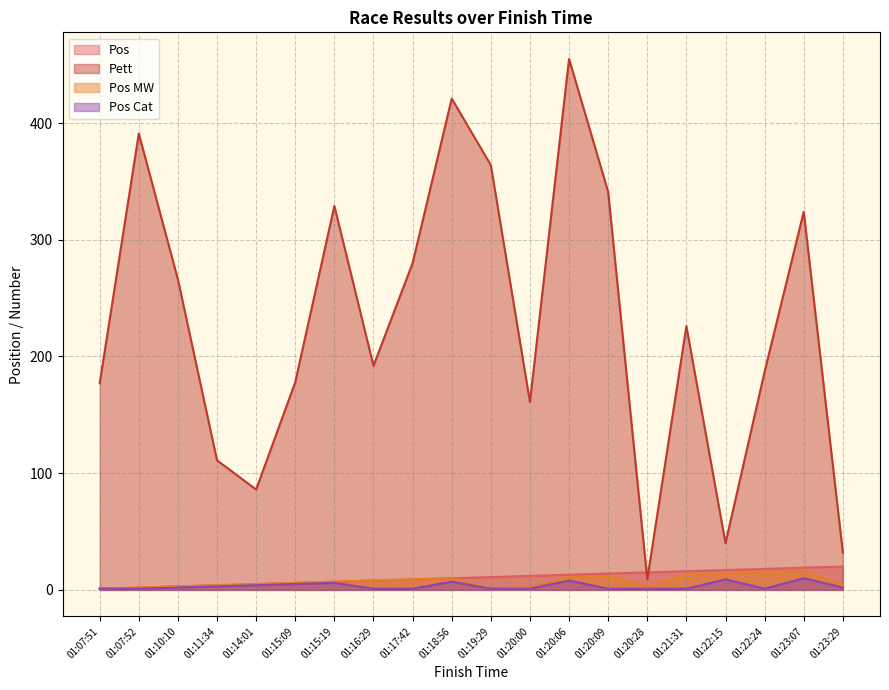

How many lines are shown in the chart?

4